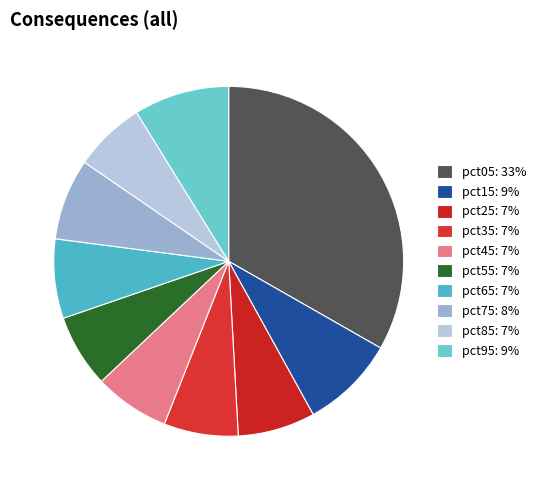

How many segments does this pie chart have?

10